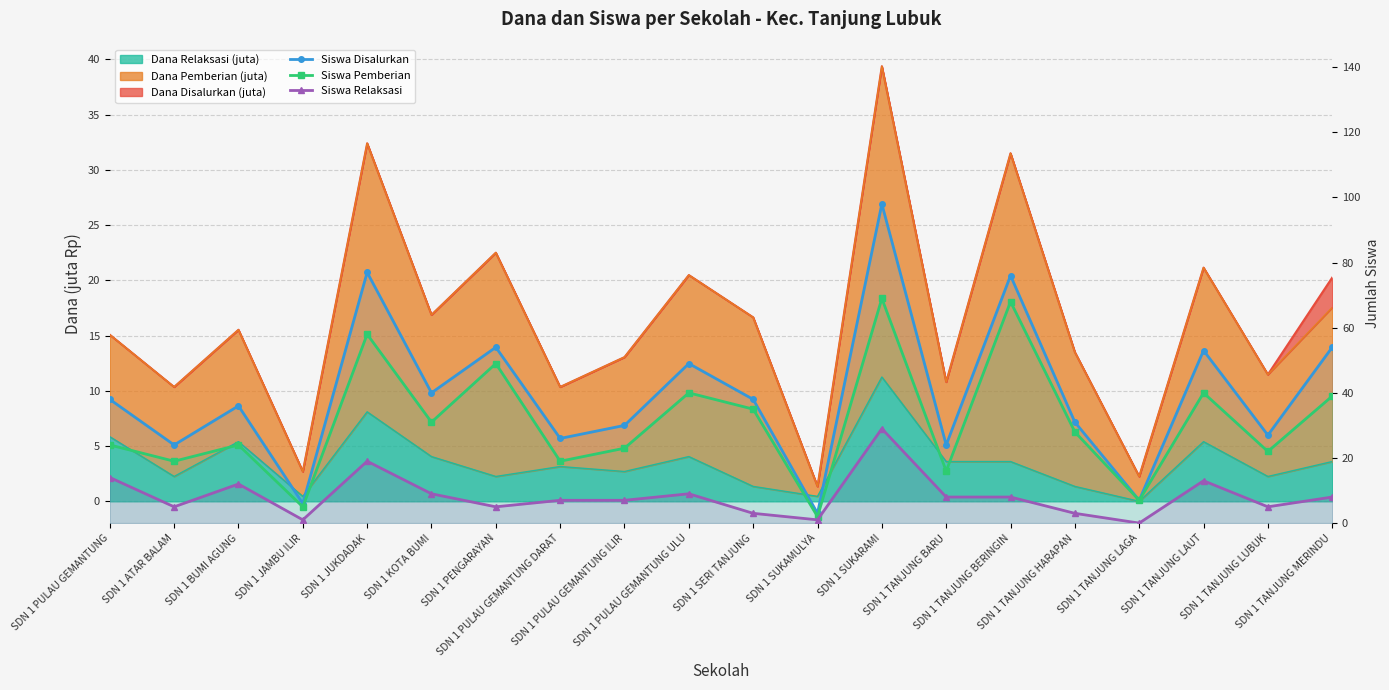

List the labels in order of Siswa Pemberian value, largest first.

SDN 1 SUKARAMI, SDN 1 TANJUNG BERINGIN, SDN 1 JUKDADAK, SDN 1 PENGARAYAN, SDN 1 PULAU GEMANTUNG ULU, SDN 1 TANJUNG LAUT, SDN 1 TANJUNG MERINDU, SDN 1 SERI TANJUNG, SDN 1 KOTA BUMI, SDN 1 TANJUNG HARAPAN, SDN 1 PULAU GEMANTUNG, SDN 1 BUMI AGUNG, SDN 1 PULAU GEMANTUNG ILIR, SDN 1 TANJUNG LUBUK, SDN 1 ATAR BALAM, SDN 1 PULAU GEMANTUNG DARAT, SDN 1 TANJUNG BARU, SDN 1 TANJUNG LAGA, SDN 1 JAMBU ILIR, SDN 1 SUKAMULYA